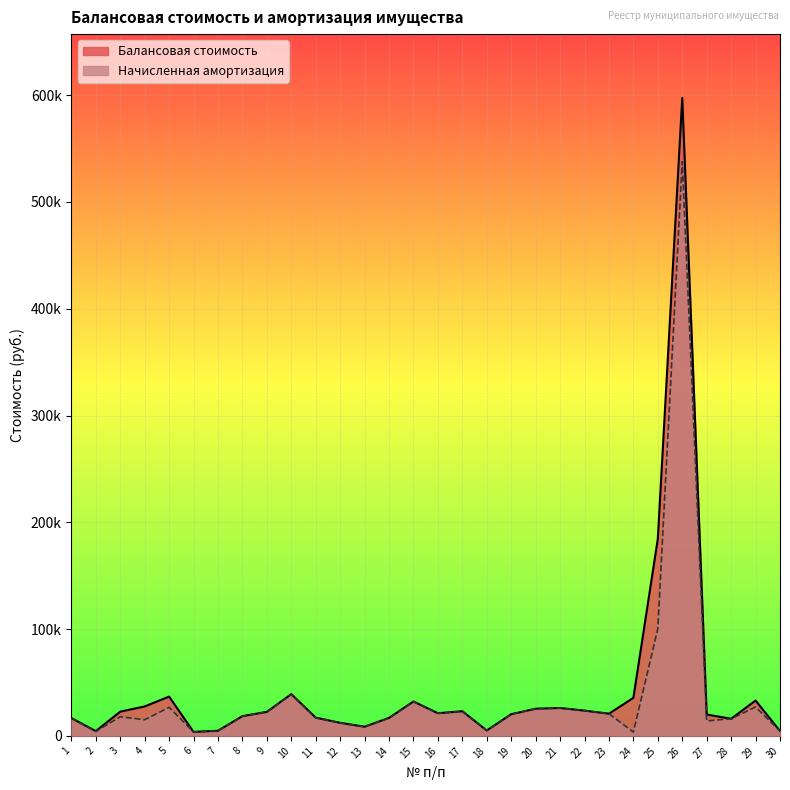

Which series has the largest total across all categories?

Балансовая стоимость